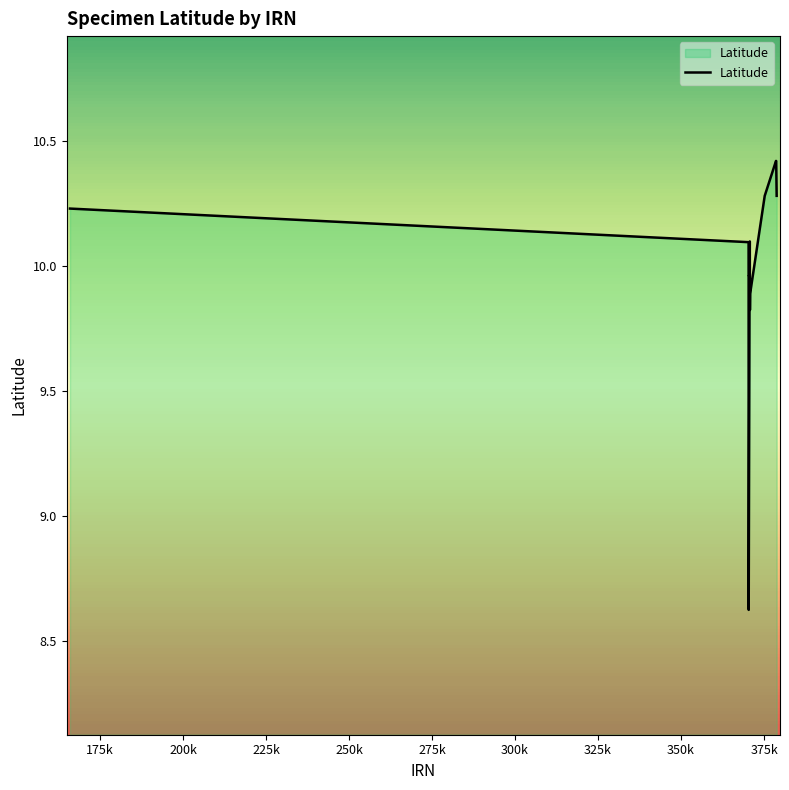

How many distinct data groups are displayed?

1